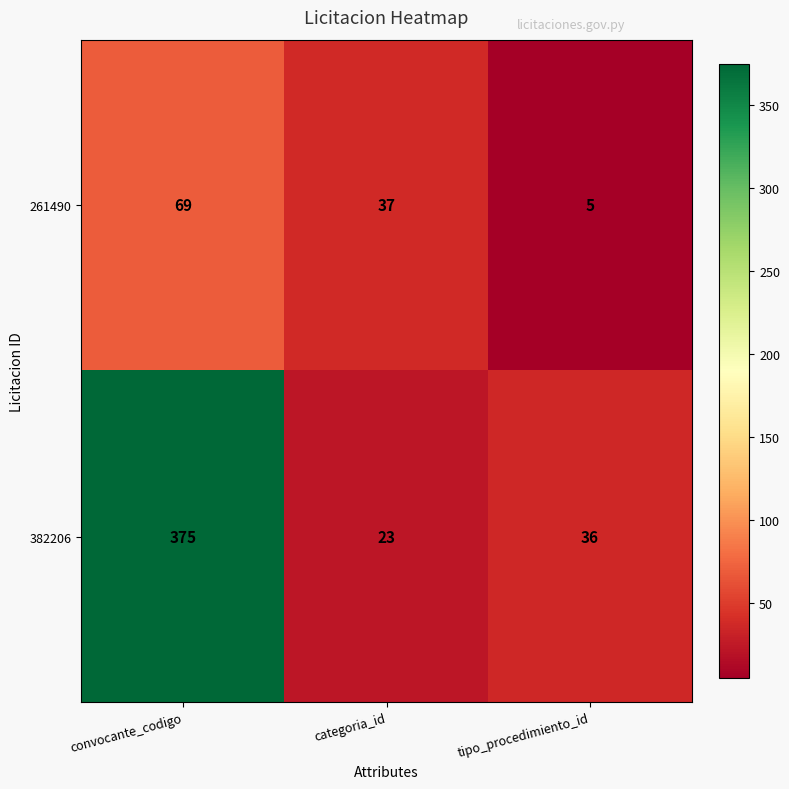

Is it true that 382206 equals 375 at convocante_codigo?

True